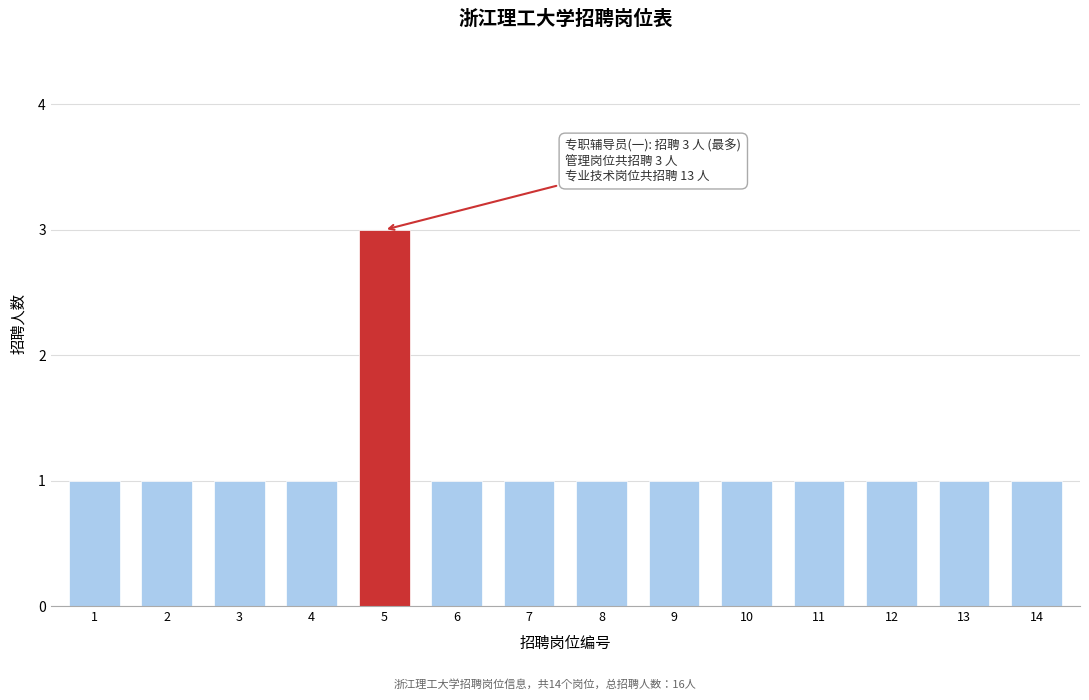

Reading right to left, transcribe all the data shown in this chart.

1	1	1	1	1	1	1	1	1	3	1	1	1	1